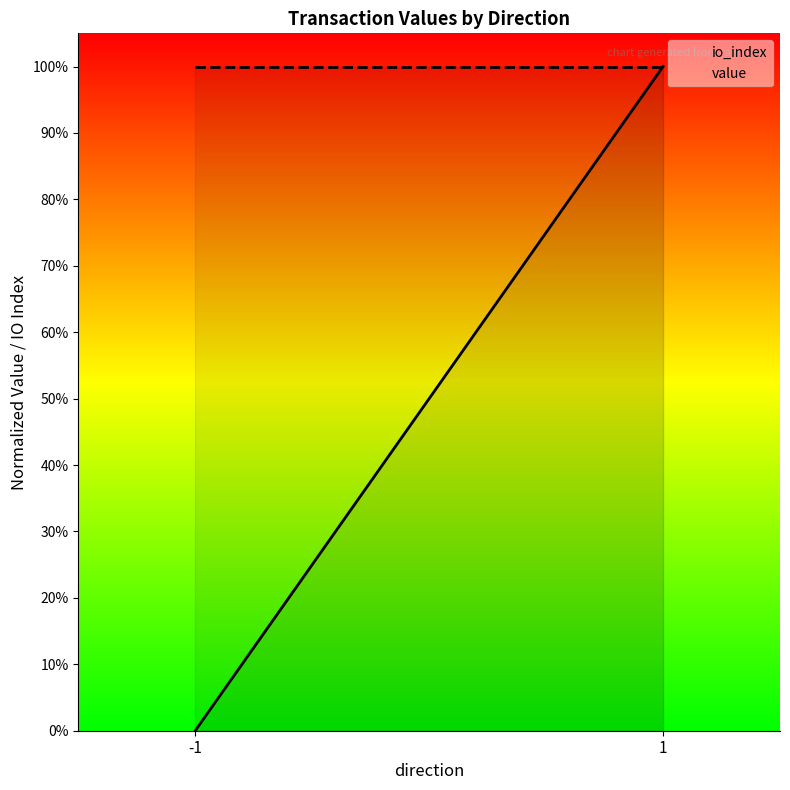

How many io_index values are between 0 and 1?

2